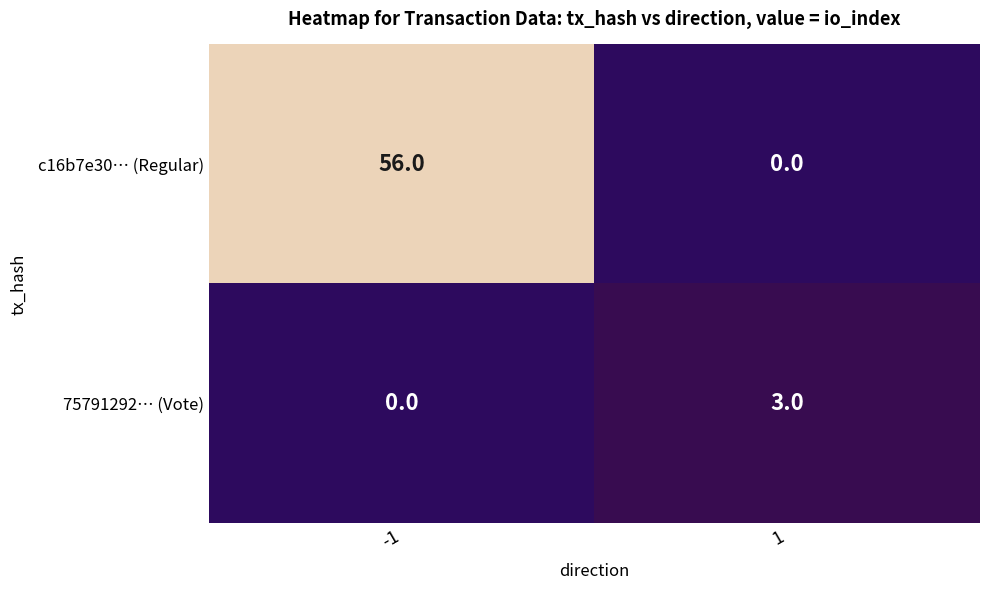

Reading left to right, list all the values displayed in this chart.

c16b7e30… (Regular): -1=56	1=0
75791292… (Vote): -1=0	1=3